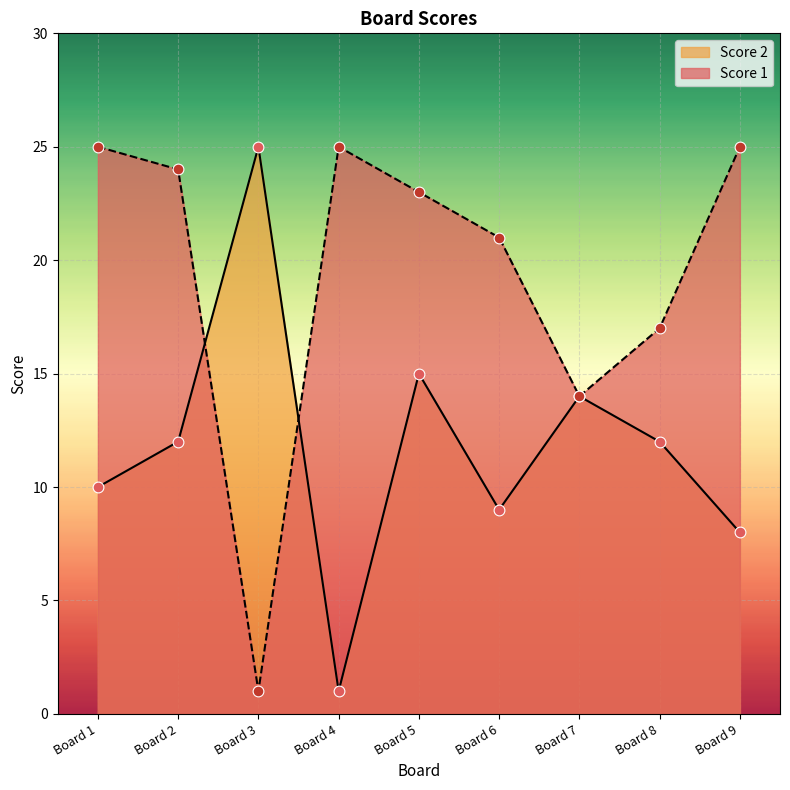

Which series has the widest spread of Y values?

Score 2